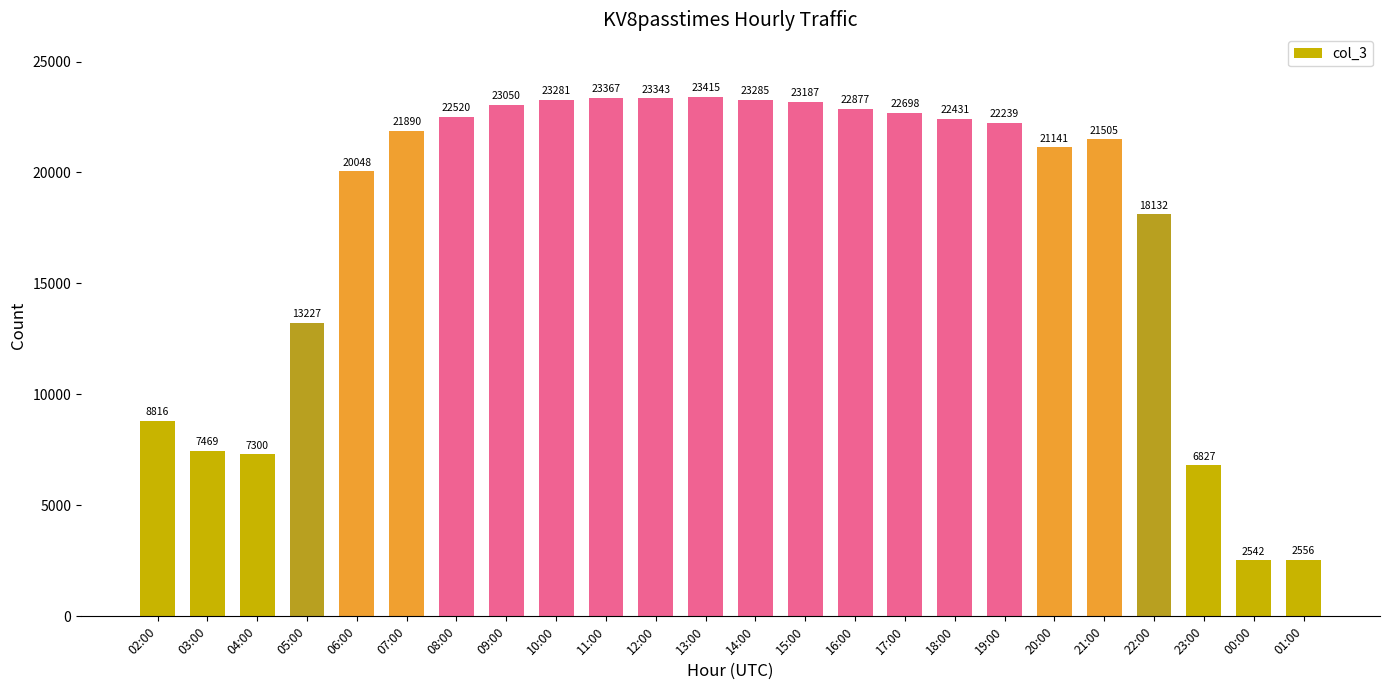

What is the maximum value shown in the chart?

23415